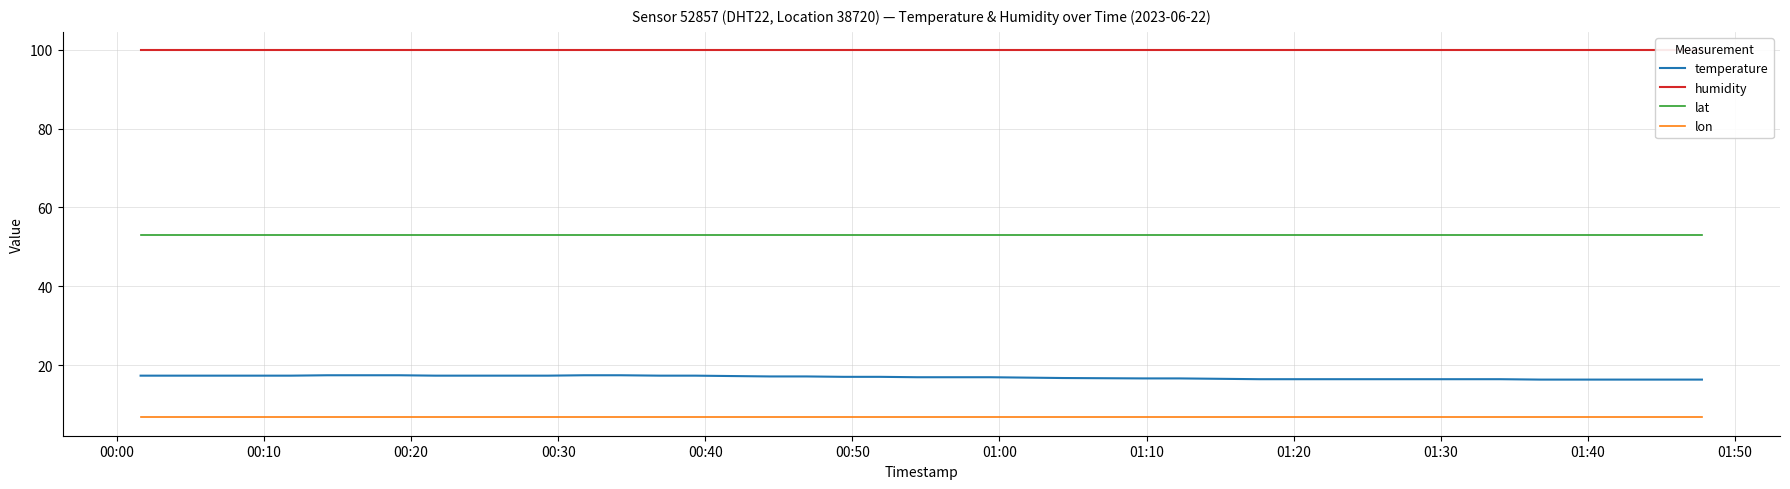

What is the lowest value of the lat series?

53.1